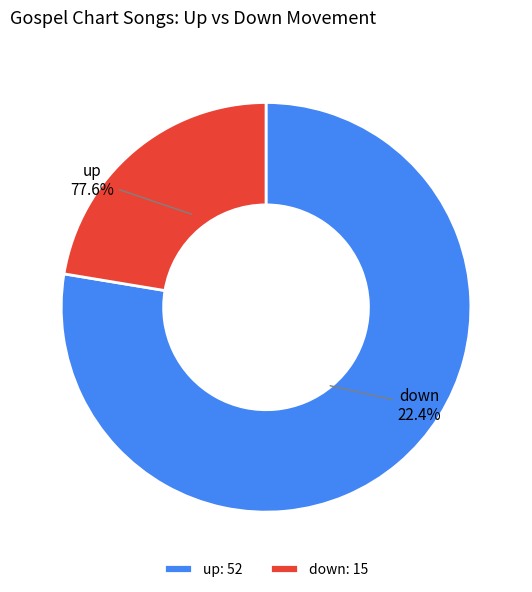

Count the number of slices in the pie.

2